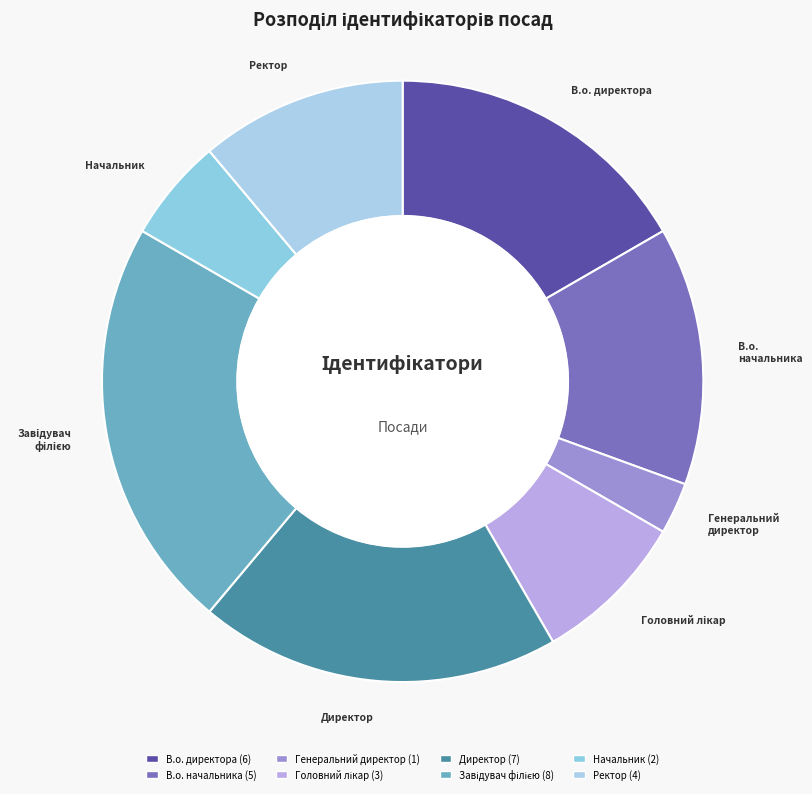

The Директор slice represents 19% of the pie. True or false?

True